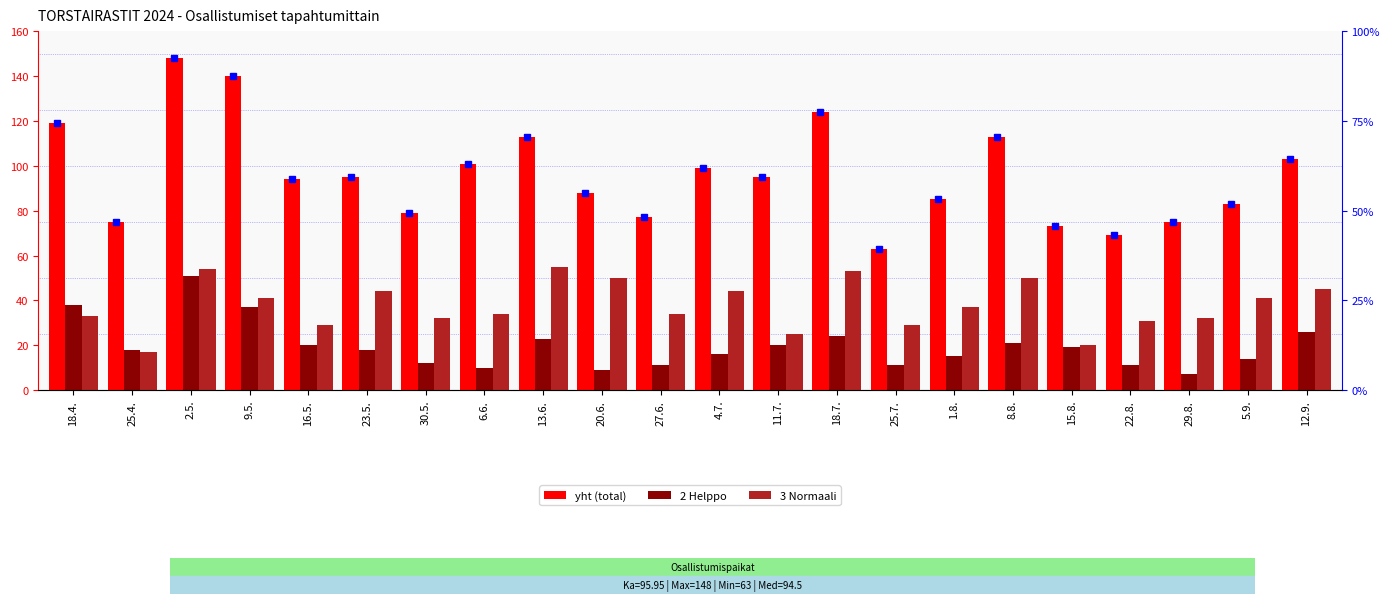

How many groups of bars are there?

22